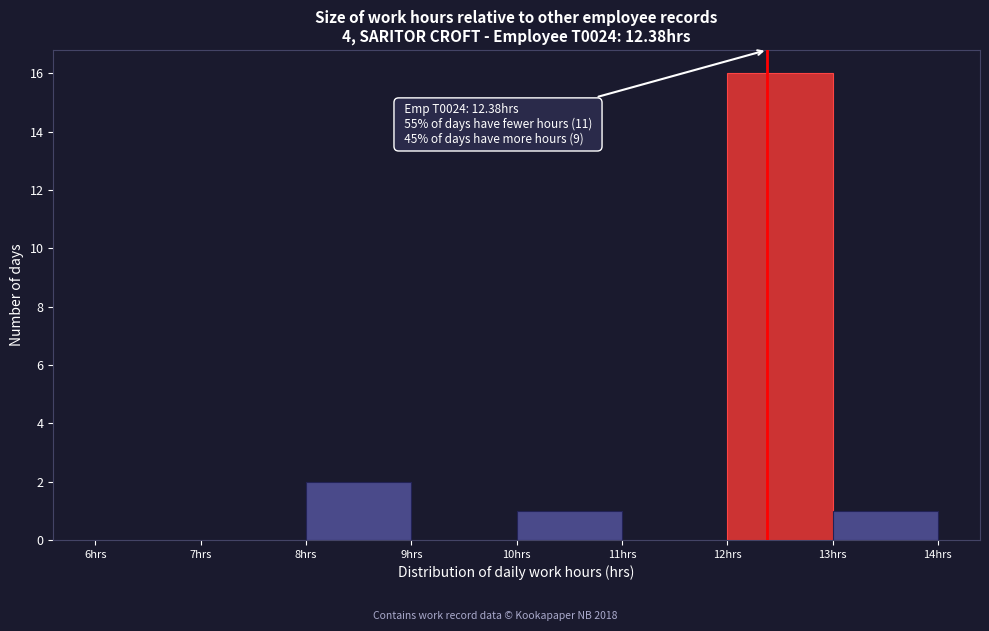

Over which range of the x-axis is the bar tallest?

12 to 13